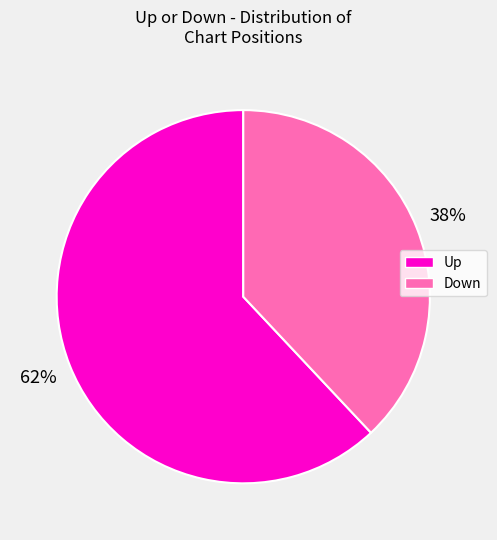

Is there a majority slice in this chart?

Yes